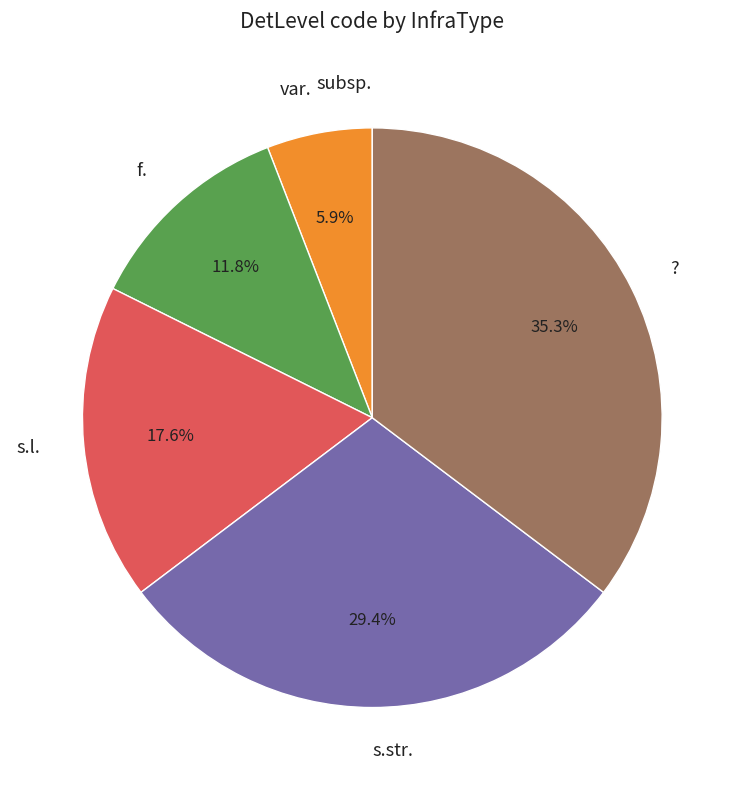

Between var. and s.l., which is larger?

s.l.